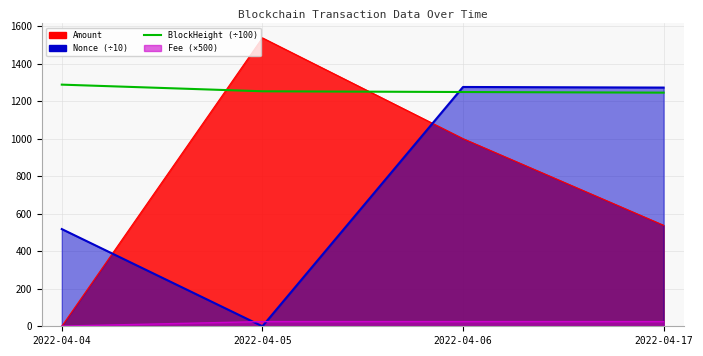

Approximately how many times larger is the value at 2022-04-17 compared to 2022-04-04?

1.0